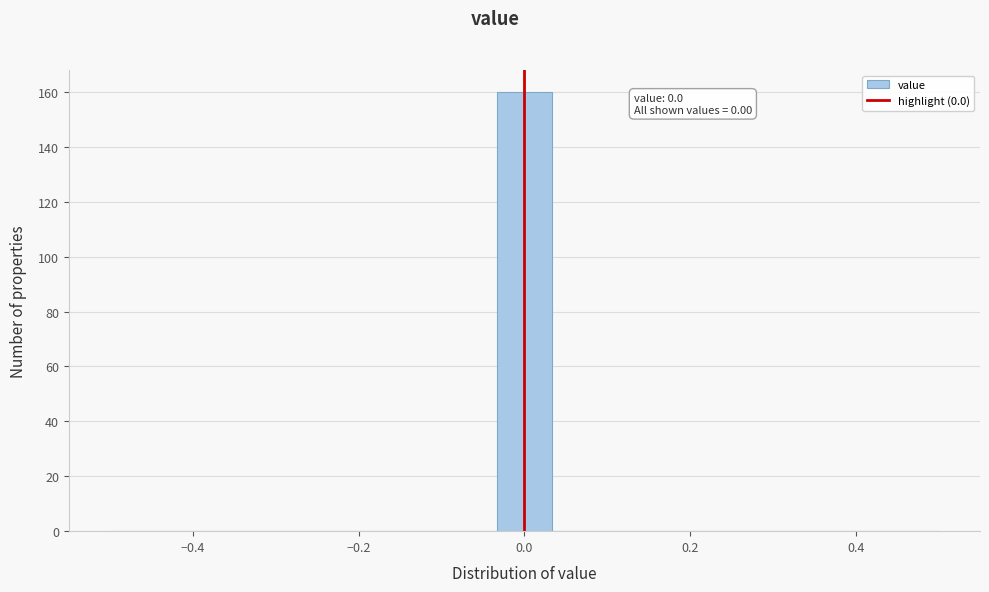

Read against the x-axis, roughly where is the centre of the tallest bar?

0.00